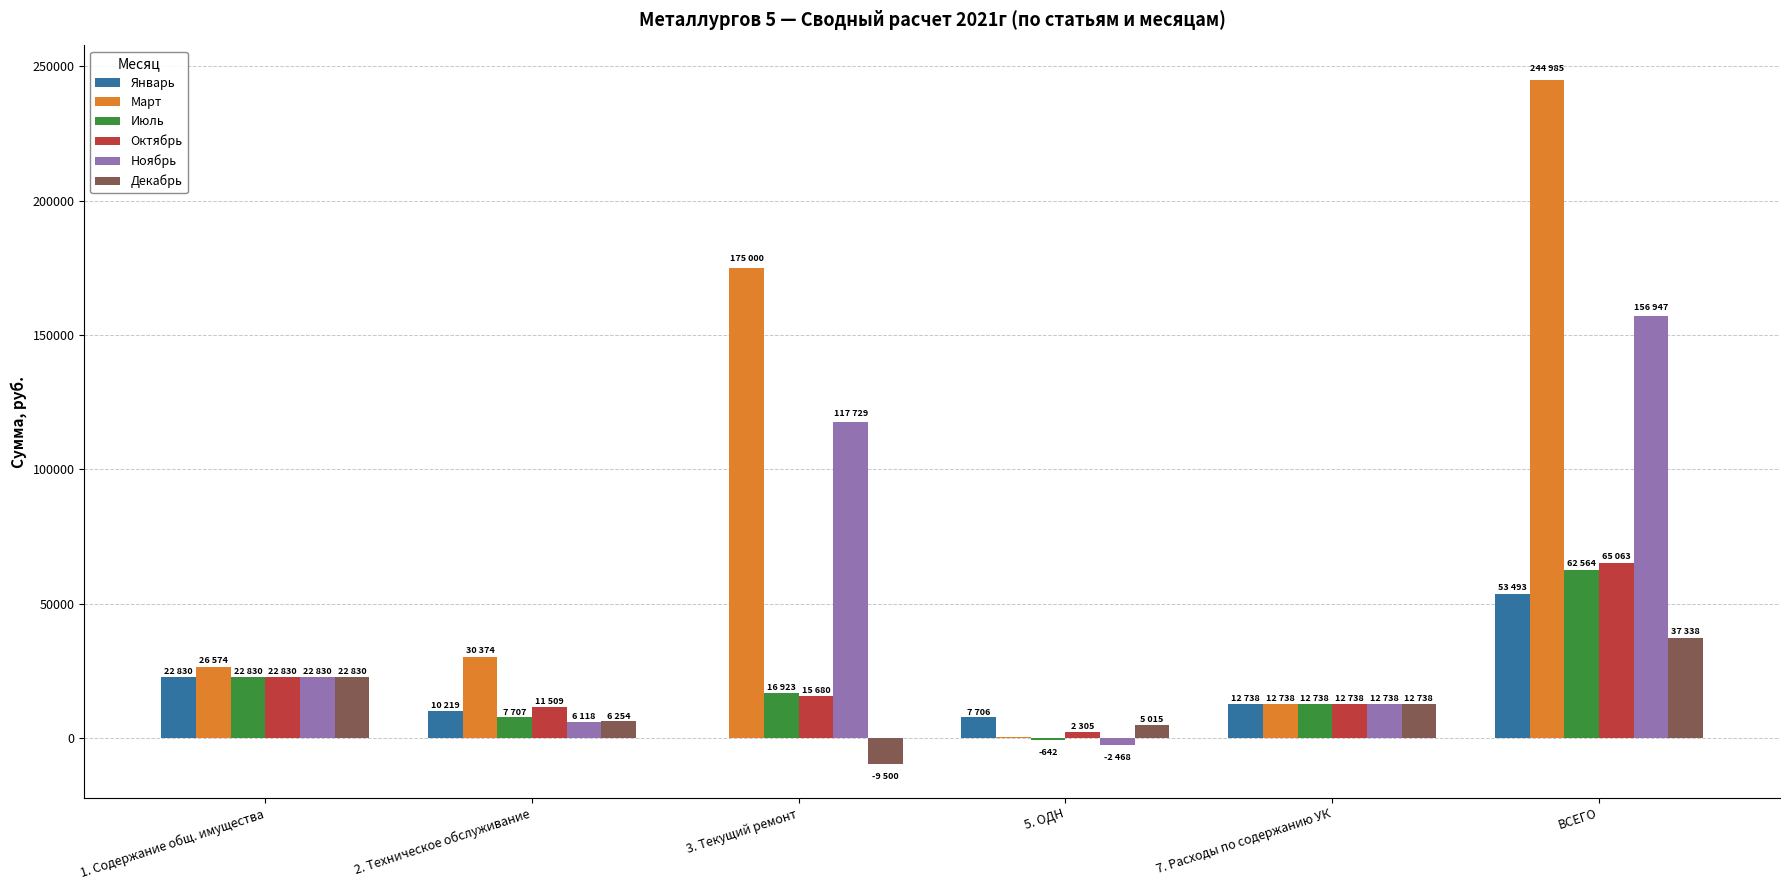

Which series has the largest range (max minus min)?

Март